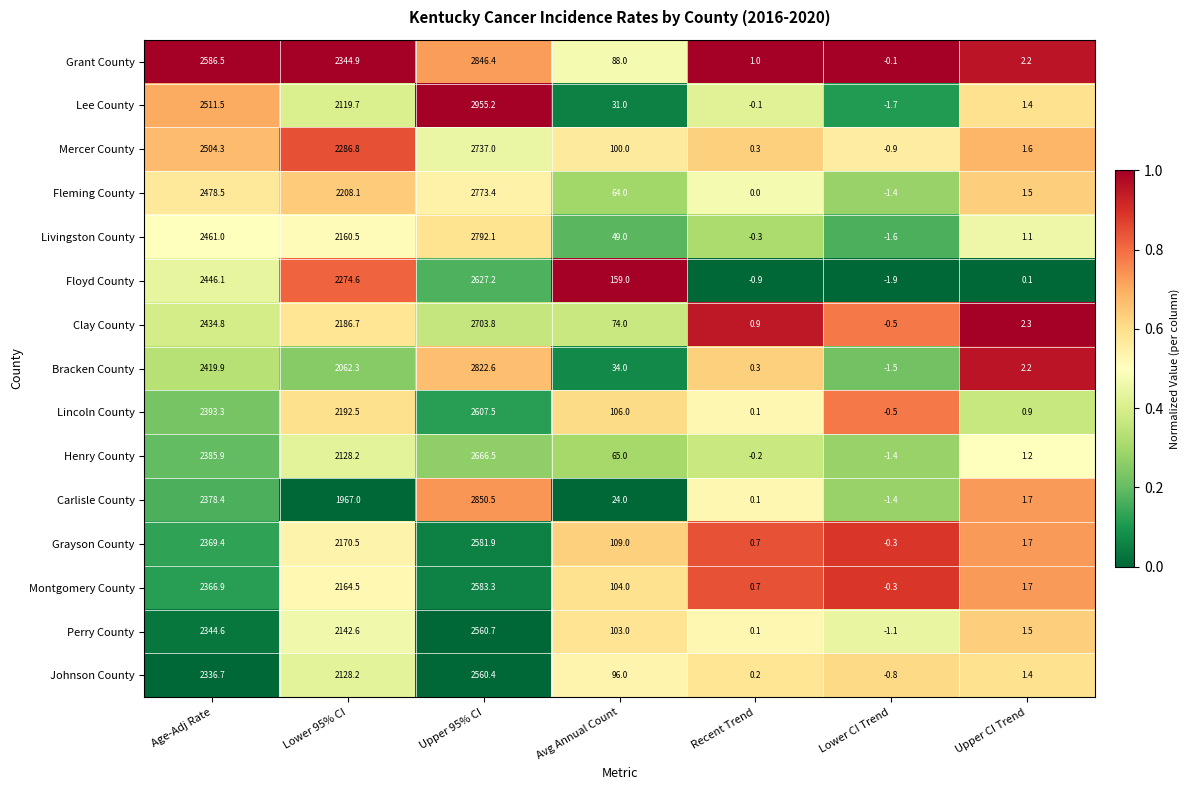

The Lee County series shows 1.4 at Upper CI Trend. True or false?

True